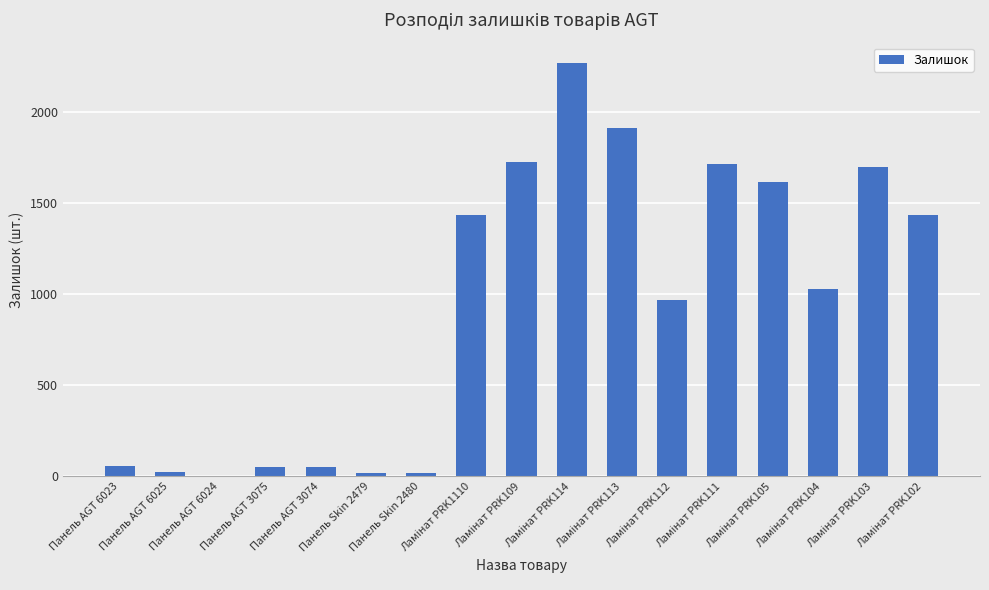

What is the maximum value shown in the chart?

2265